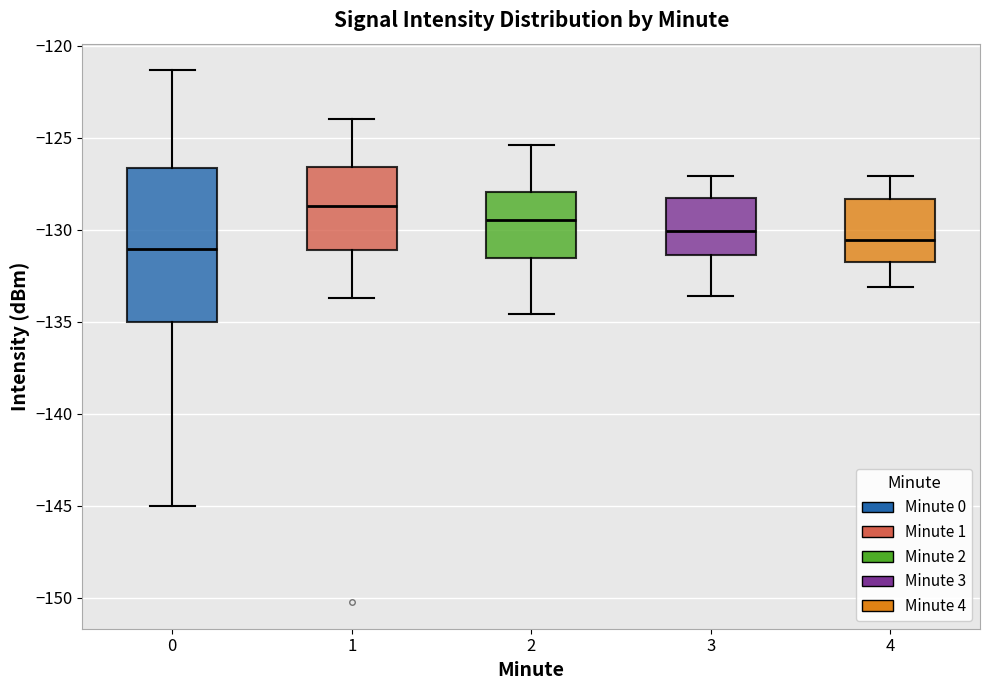

Where does the median line of the box at x = 4 sit on the y-axis? The values are not printed on the chart, so give them approximately, as read against the axis.

-130.5